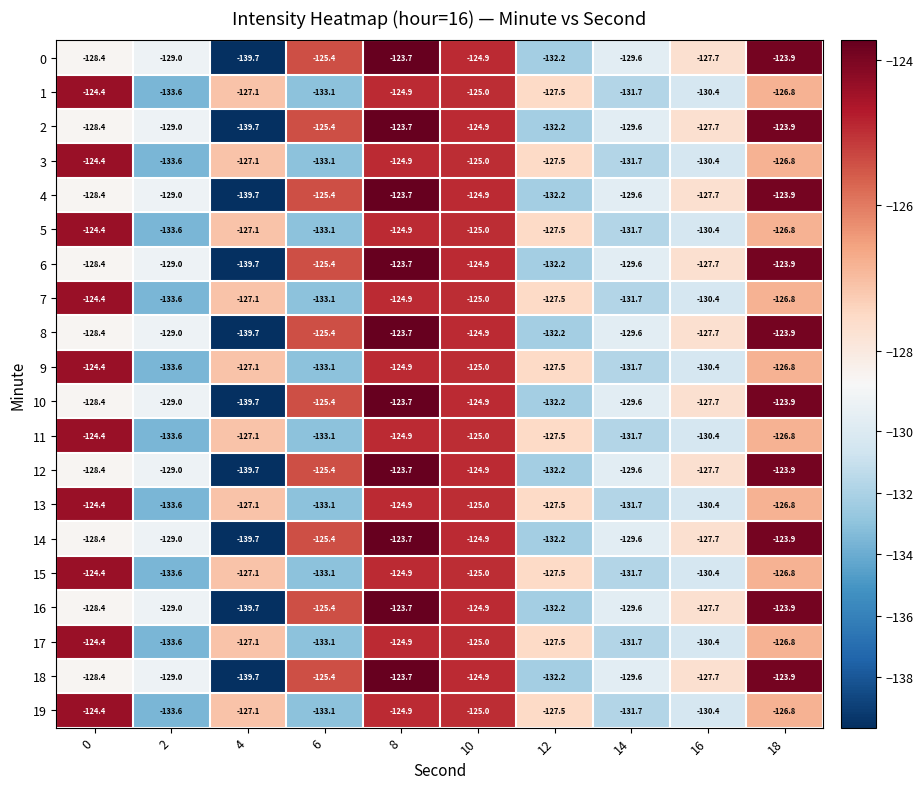

List the labels in order of 9 value, largest first.

0, 8, 10, 18, 4, 12, 16, 14, 6, 2